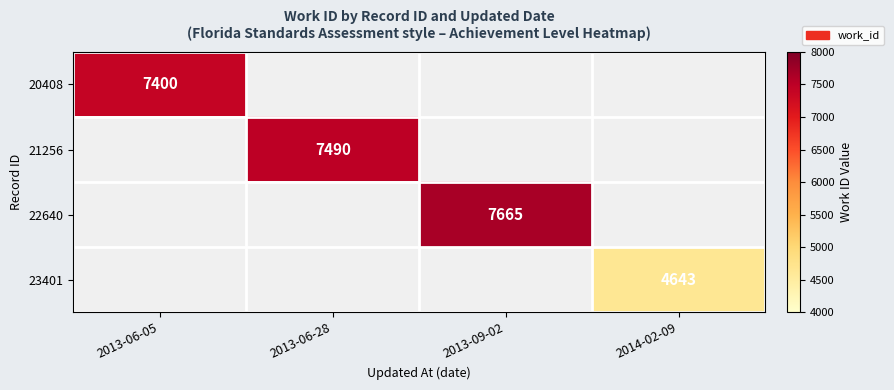

True or false: 22640 has a value of 2065 at 2013-09-02.

False